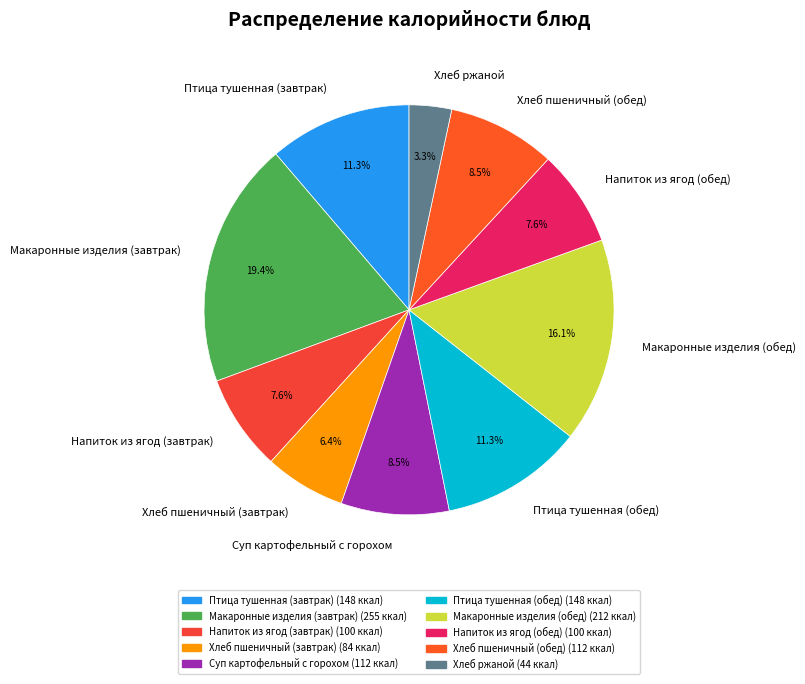

Is the sum of Макаронные изделия (обед) and Напиток из ягод (завтрак) greater than half?

No